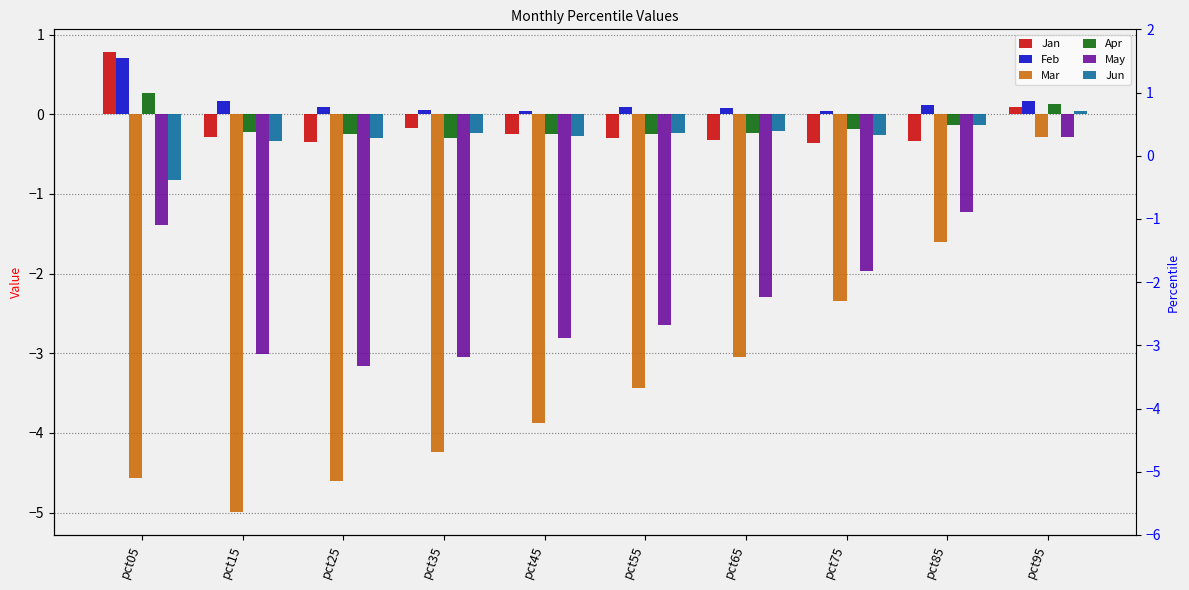

How many positive values does the Jun series have?

1